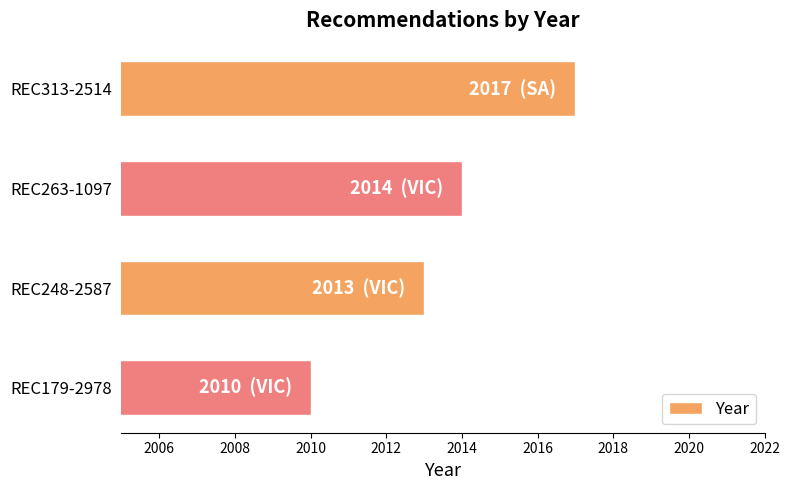

True or false: the data shows 3344 at REC179-2978.

False